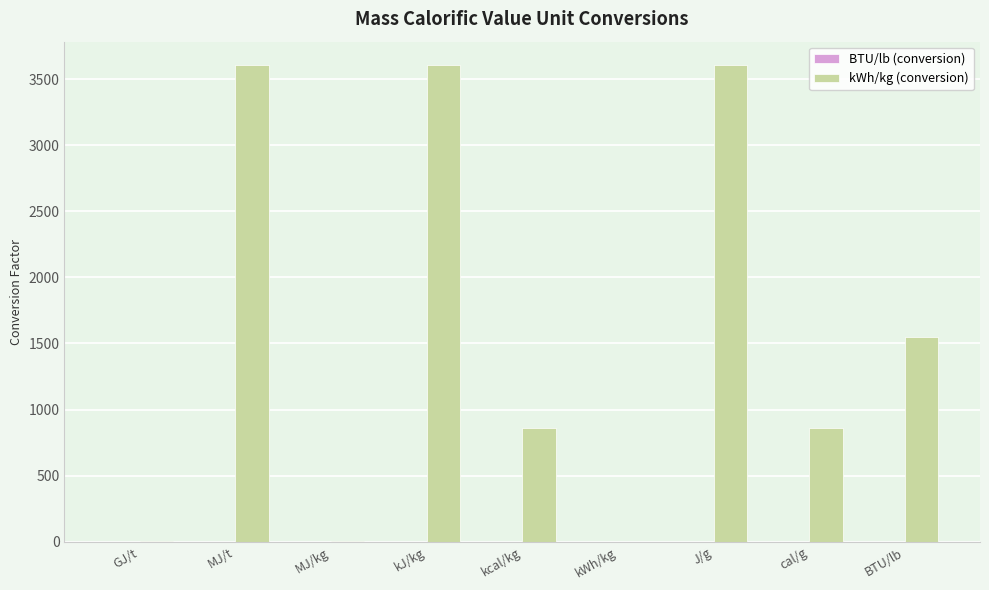

Which series has the largest total across all categories?

kWh/kg (conversion)